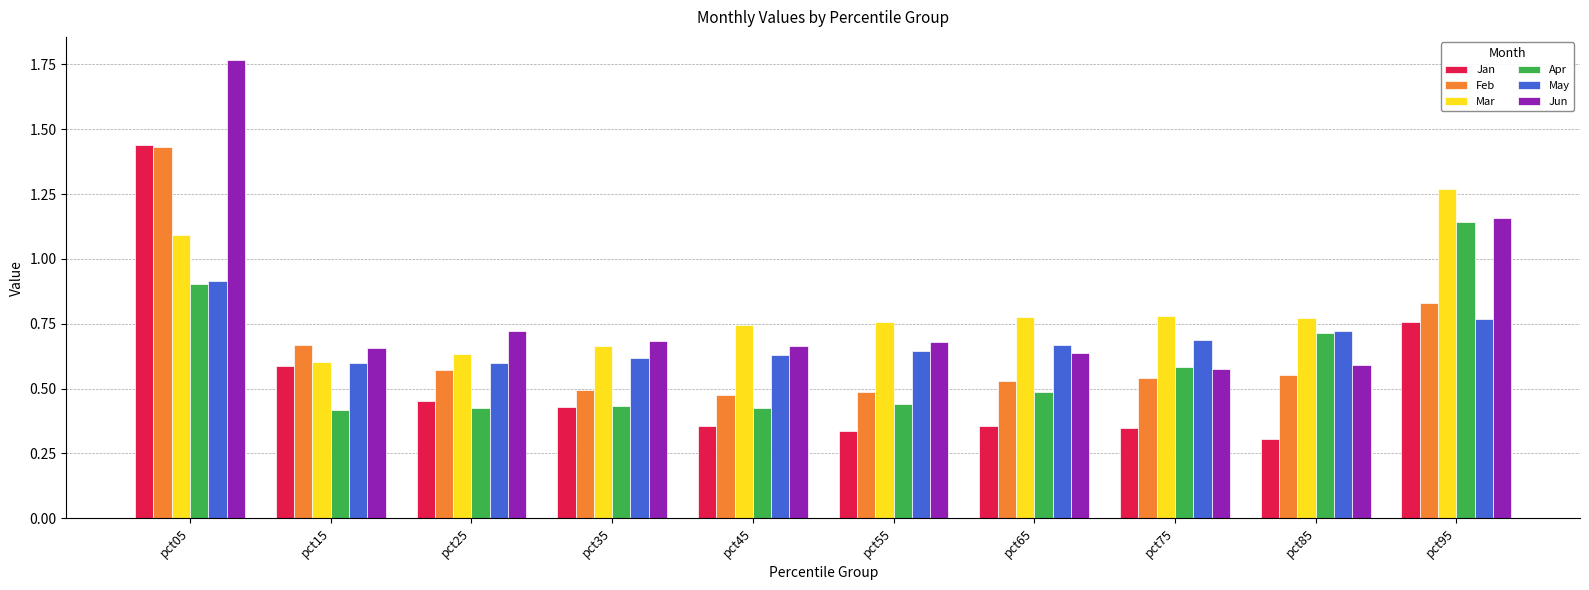

What is the sum of the Mar values at pct05 and pct25?

1.7